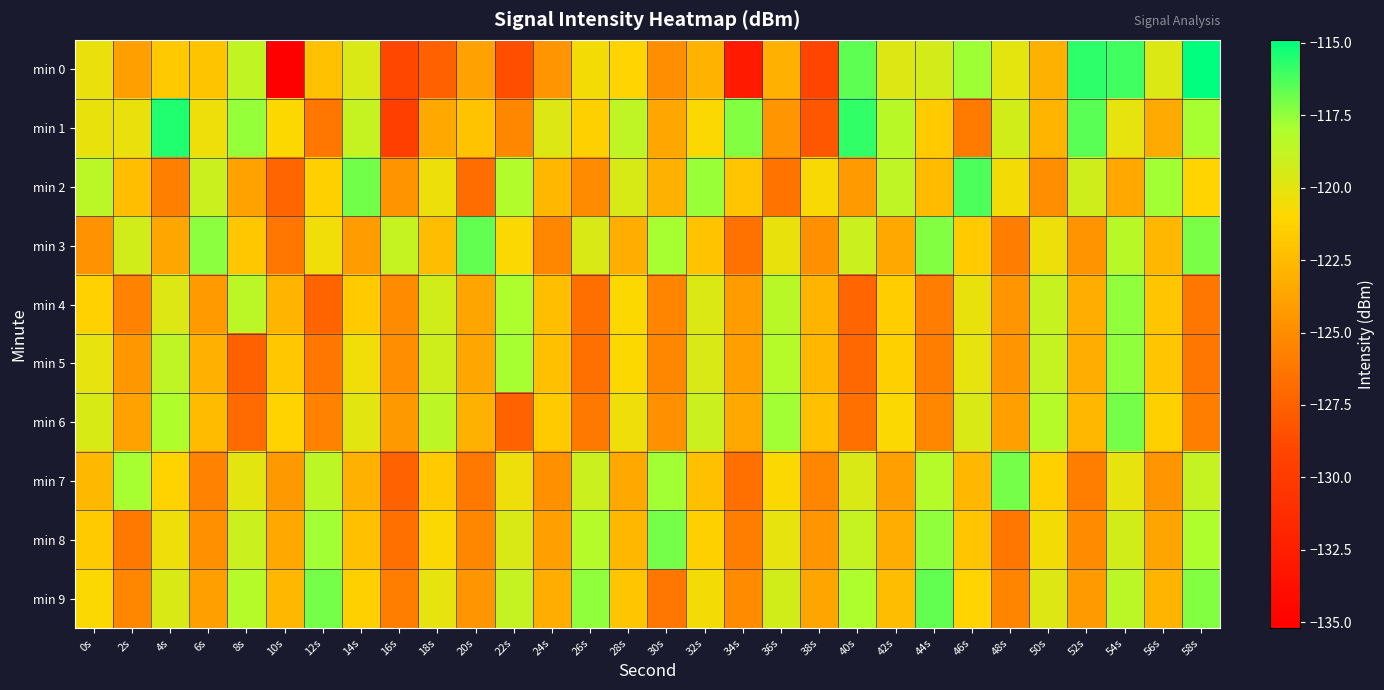

Reading left to right, what are all the values shown in this chart?

min 0: 0s=-120.3	2s=-124.0	4s=-121.7	6s=-122.0	8s=-118.8	10s=-135.2	12s=-122.2	14s=-119.6	16s=-129.0	18s=-127.6	20s=-123.9	22s=-128.6	24s=-124.5	26s=-120.5	28s=-121.1	30s=-124.9	32s=-123.0	34s=-132.8	36s=-123.1	38s=-129.1	40s=-116.6	42s=-119.7	44s=-119.4	46s=-117.7	48s=-120.0	50s=-123.0	52s=-115.7	54s=-116.0	56s=-119.7	58s=-114.9
min 1: 0s=-120.2	2s=-120.3	4s=-115.5	6s=-120.4	8s=-117.5	10s=-121.0	12s=-126.3	14s=-118.8	16s=-129.6	18s=-123.5	20s=-122.1	22s=-125.3	24s=-119.8	26s=-121.4	28s=-118.7	30s=-123.6	32s=-120.9	34s=-117.2	36s=-124.5	38s=-128.1	40s=-115.8	42s=-118.4	44s=-121.7	46s=-126.0	48s=-119.3	50s=-122.8	52s=-116.5	54s=-120.1	56s=-123.4	58s=-117.9
min 2: 0s=-118.5	2s=-122.3	4s=-125.7	6s=-119.1	8s=-123.8	10s=-127.2	12s=-121.4	14s=-116.9	16s=-124.6	18s=-120.3	20s=-126.8	22s=-118.2	24s=-122.7	26s=-125.1	28s=-119.5	30s=-123.0	32s=-117.6	34s=-121.9	36s=-126.4	38s=-120.8	40s=-124.2	42s=-118.7	44s=-122.5	46s=-116.3	48s=-120.6	50s=-124.9	52s=-119.2	54s=-123.5	56s=-117.8	58s=-121.1
min 3: 0s=-124.7	2s=-119.3	4s=-123.6	6s=-117.4	8s=-121.8	10s=-126.2	12s=-120.5	14s=-124.1	16s=-118.8	18s=-122.4	20s=-116.7	22s=-120.9	24s=-125.3	26s=-119.6	28s=-123.2	30s=-117.9	32s=-122.1	34s=-126.5	36s=-120.2	38s=-124.8	40s=-119.1	42s=-123.5	44s=-117.2	46s=-121.6	48s=-125.9	50s=-120.3	52s=-124.6	54s=-118.4	56s=-122.7	58s=-117.1
min 4: 0s=-121.3	2s=-125.6	4s=-119.8	6s=-124.2	8s=-118.5	10s=-122.9	12s=-127.3	14s=-121.6	16s=-125.0	18s=-119.3	20s=-123.7	22s=-118.0	24s=-122.3	26s=-126.7	28s=-121.0	30s=-125.4	32s=-119.7	34s=-124.1	36s=-118.4	38s=-122.8	40s=-127.2	42s=-121.5	44s=-125.9	46s=-120.2	48s=-124.5	50s=-118.9	52s=-123.2	54s=-117.5	56s=-121.9	58s=-126.3
min 5: 0s=-120.1	2s=-124.4	4s=-118.7	6s=-123.1	8s=-127.5	10s=-121.8	12s=-126.2	14s=-120.5	16s=-124.9	18s=-119.2	20s=-123.6	22s=-117.9	24s=-122.2	26s=-126.6	28s=-121.0	30s=-125.3	32s=-119.6	34s=-124.0	36s=-118.3	38s=-122.7	40s=-127.1	42s=-121.4	44s=-125.8	46s=-120.1	48s=-124.5	50s=-118.8	52s=-123.2	54s=-117.5	56s=-121.9	58s=-126.3
min 6: 0s=-119.5	2s=-123.8	4s=-118.1	6s=-122.5	8s=-126.9	10s=-121.2	12s=-125.6	14s=-119.9	16s=-124.3	18s=-118.6	20s=-123.0	22s=-127.4	24s=-121.7	26s=-126.1	28s=-120.4	30s=-124.8	32s=-119.1	34s=-123.5	36s=-117.8	38s=-122.2	40s=-126.6	42s=-120.9	44s=-125.3	46s=-119.6	48s=-124.0	50s=-118.3	52s=-122.7	54s=-117.0	56s=-121.4	58s=-125.8
min 7: 0s=-122.6	2s=-117.9	4s=-121.2	6s=-125.6	8s=-119.9	10s=-124.3	12s=-118.6	14s=-123.0	16s=-127.4	18s=-121.7	20s=-126.1	22s=-120.4	24s=-124.8	26s=-119.1	28s=-123.5	30s=-117.8	32s=-122.2	34s=-126.6	36s=-120.9	38s=-125.3	40s=-119.6	42s=-124.0	44s=-118.3	46s=-122.7	48s=-117.0	50s=-121.4	52s=-125.8	54s=-120.1	56s=-124.5	58s=-118.8
min 8: 0s=-121.7	2s=-126.1	4s=-120.4	6s=-124.8	8s=-119.1	10s=-123.5	12s=-117.8	14s=-122.2	16s=-126.6	18s=-120.9	20s=-125.3	22s=-119.6	24s=-124.0	26s=-118.3	28s=-122.7	30s=-117.0	32s=-121.4	34s=-125.8	36s=-120.1	38s=-124.5	40s=-118.8	42s=-123.2	44s=-117.5	46s=-121.9	48s=-126.3	50s=-120.6	52s=-125.0	54s=-119.3	56s=-123.7	58s=-118.0
min 9: 0s=-120.9	2s=-125.3	4s=-119.6	6s=-124.0	8s=-118.3	10s=-122.7	12s=-117.0	14s=-121.4	16s=-125.8	18s=-120.1	20s=-124.5	22s=-118.8	24s=-123.2	26s=-117.5	28s=-121.9	30s=-126.3	32s=-120.6	34s=-125.0	36s=-119.3	38s=-123.7	40s=-118.0	42s=-122.4	44s=-116.7	46s=-121.1	48s=-125.5	50s=-119.8	52s=-124.2	54s=-118.5	56s=-122.9	58s=-117.2